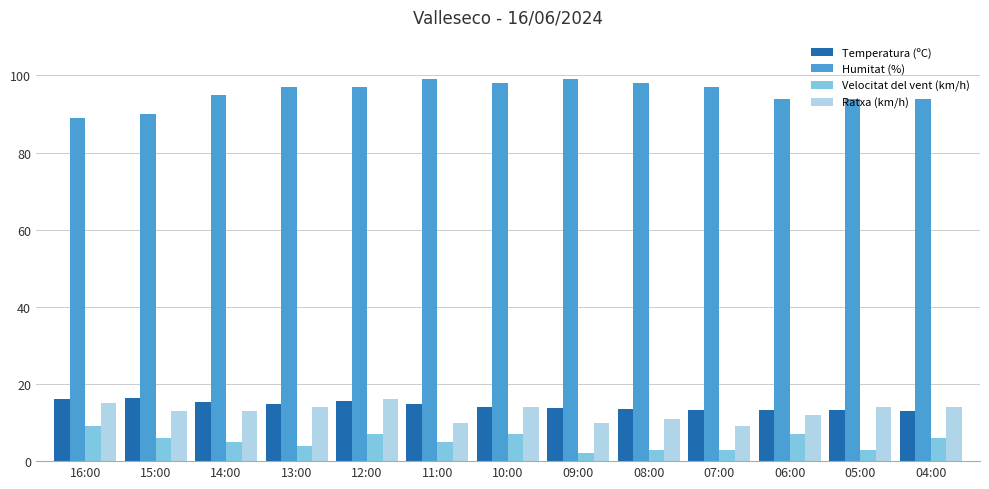

How many series are shown in this chart?

4